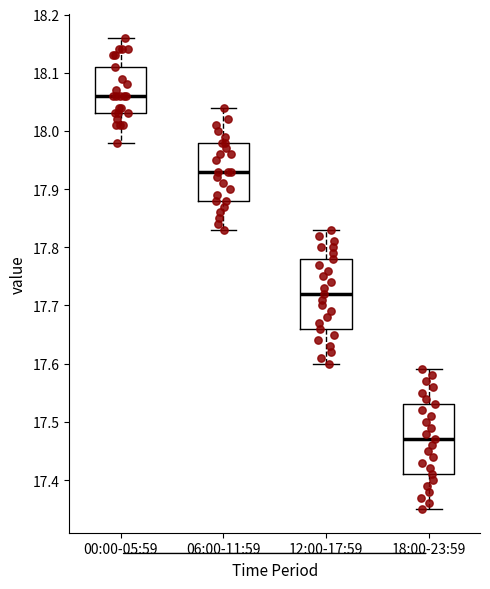

Reading left to right, transcribe this box plot: for each box, give where its median line is, the range the box spans, and where its two whiskers end, as read against the y-axis. The values are not printed on the chart, so give them approximately, as read against the axis.

00:00-05:59: median 18.06, box 18.03 to 18.11, whiskers 17.98 to 18.16
06:00-11:59: median 17.93, box 17.88 to 17.98, whiskers 17.83 to 18.04
12:00-17:59: median 17.72, box 17.66 to 17.78, whiskers 17.60 to 17.83
18:00-23:59: median 17.47, box 17.41 to 17.53, whiskers 17.35 to 17.59